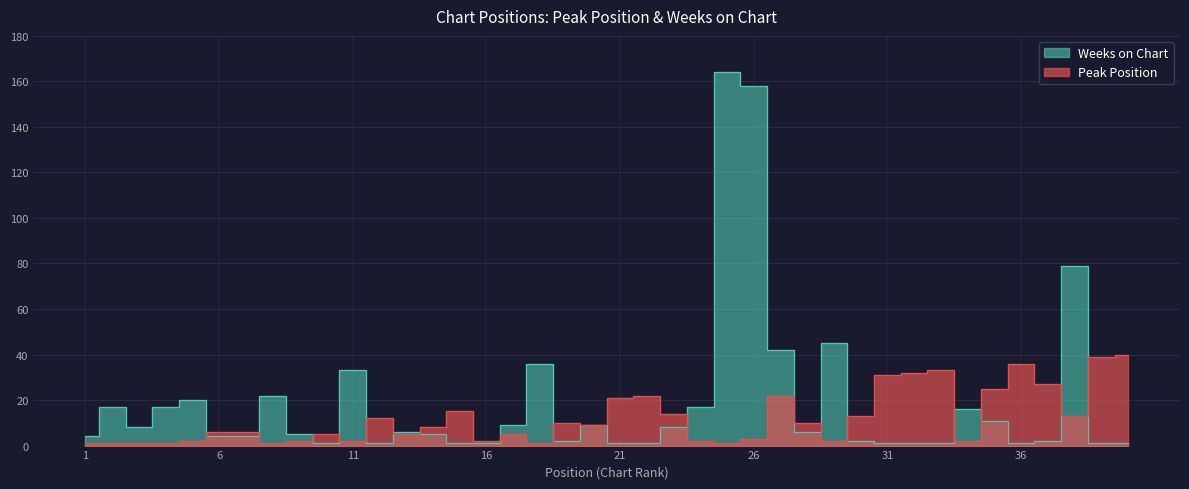

Does the chart have visible grid lines?

Yes